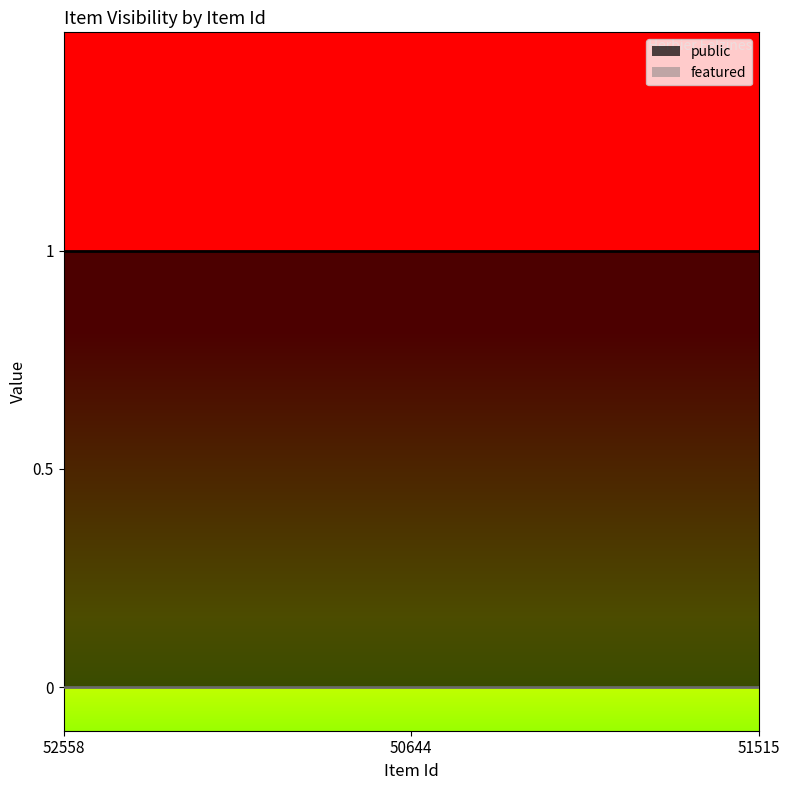

Does the chart display data point markers on the line(s)?

No